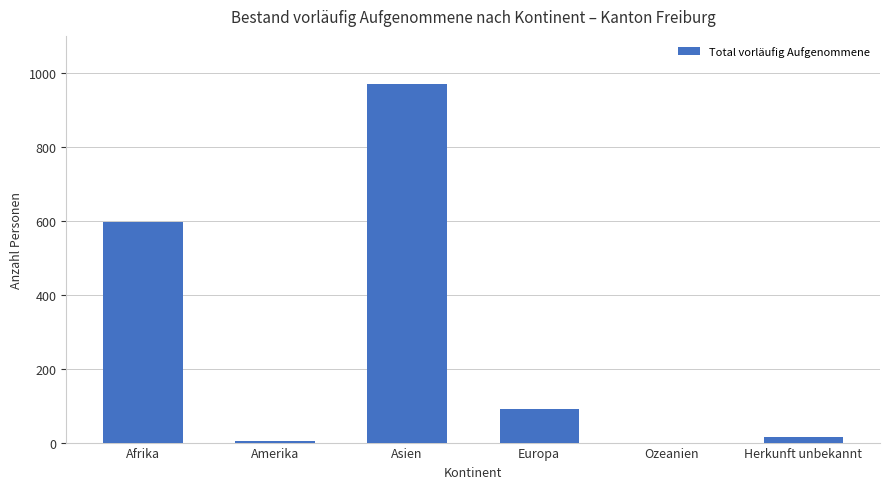

How many categories are shown in the chart?

6